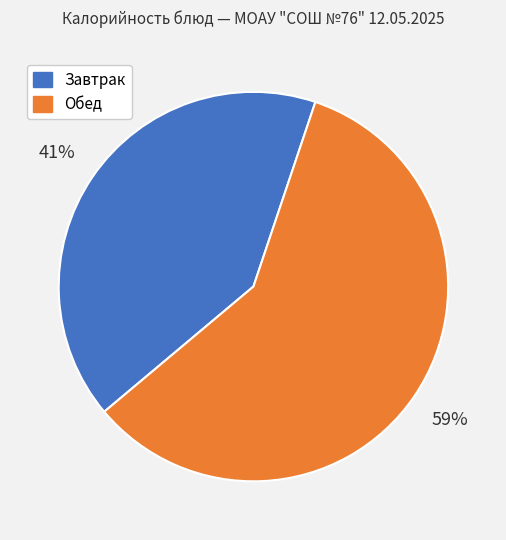

Rank the categories by value from lowest to highest.

Завтрак, Обед